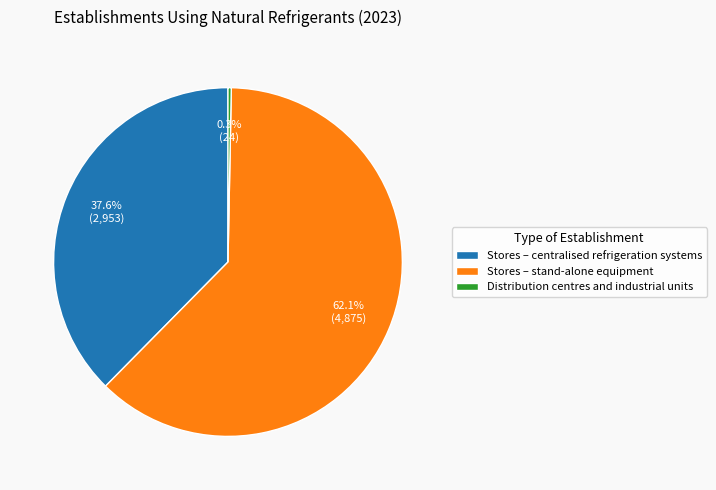

Does Stores – centralised refrigeration systems represent more than half of the total?

No